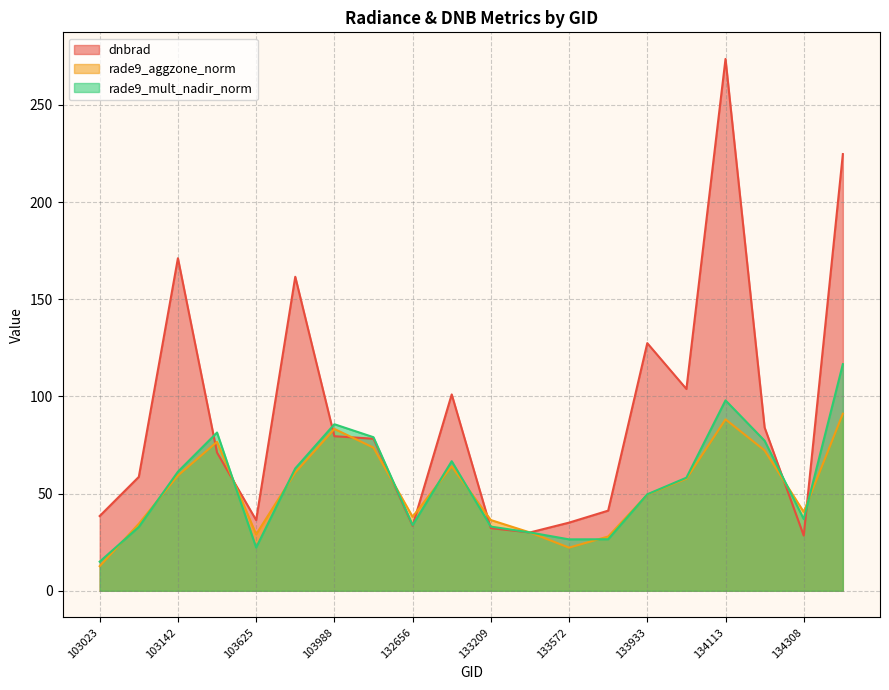

Does the chart display data point markers on the line(s)?

No